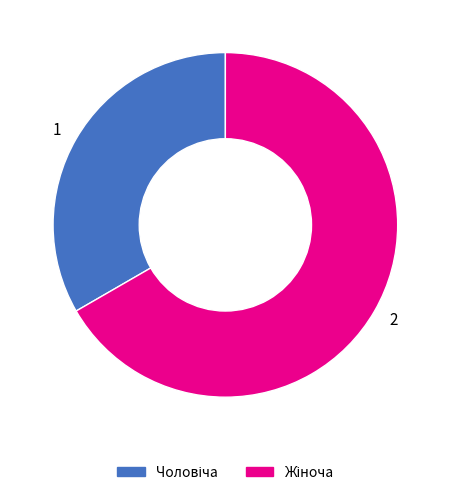

True or false: 1 accounts for 33% of the total.

True